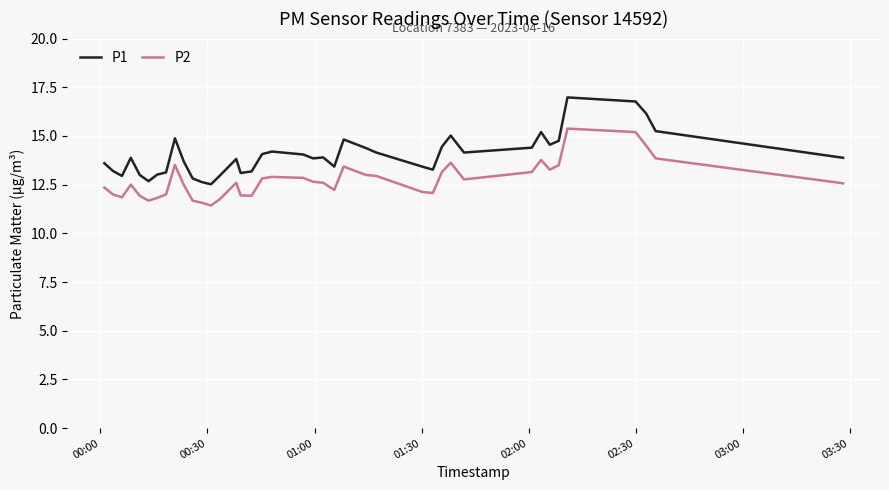

How many lines are shown in the chart?

2